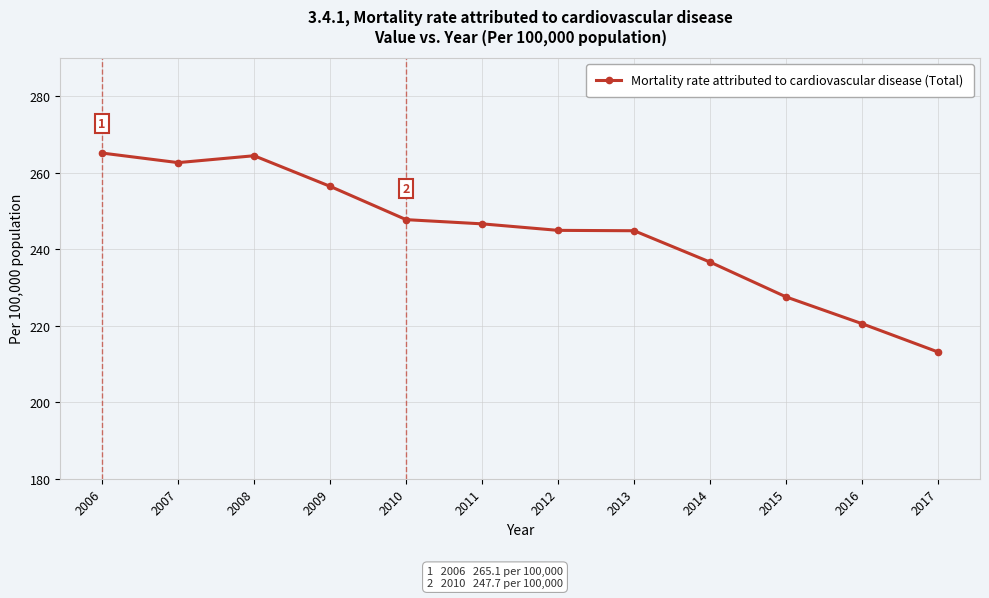

What is the change in value from 2006 to 2013?

-20.3